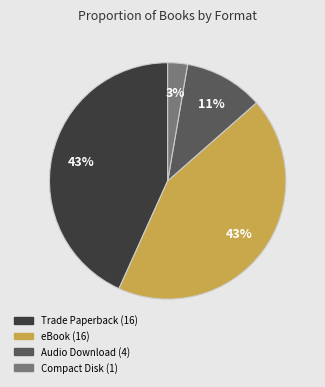

What percentage is the Trade Paperback slice, to the nearest percent?

43%